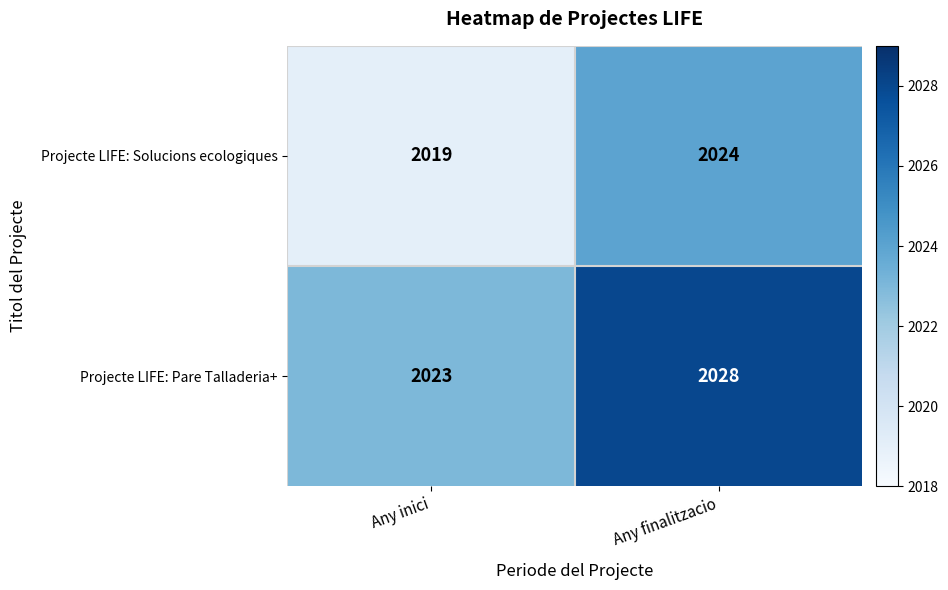

Is it true that Projecte LIFE: Solucions ecologiques equals 2019 at Any inici?

True